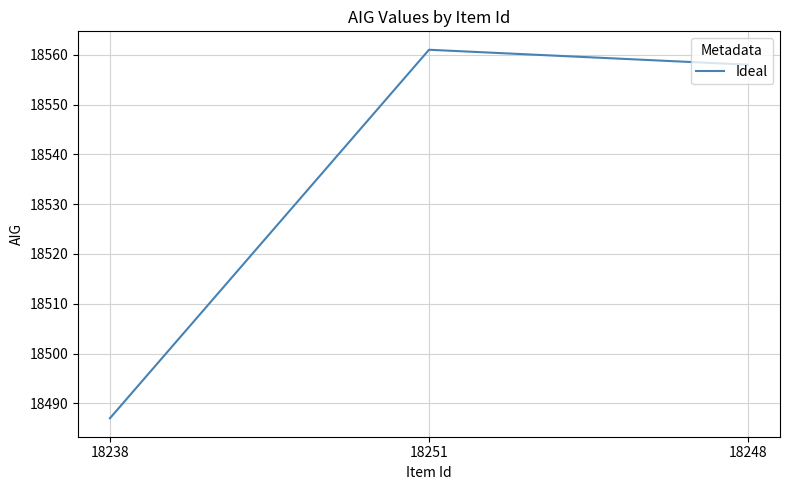

Approximately how many times larger is the value at 18248 compared to 18251?

1.0